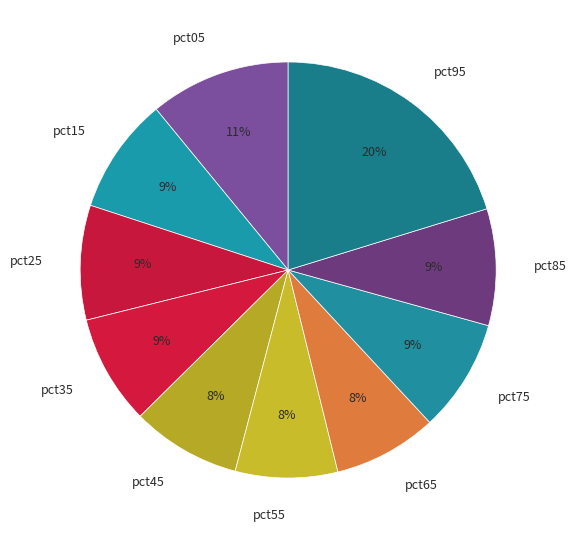

Is the sum of pct45 and pct35 greater than half?

No